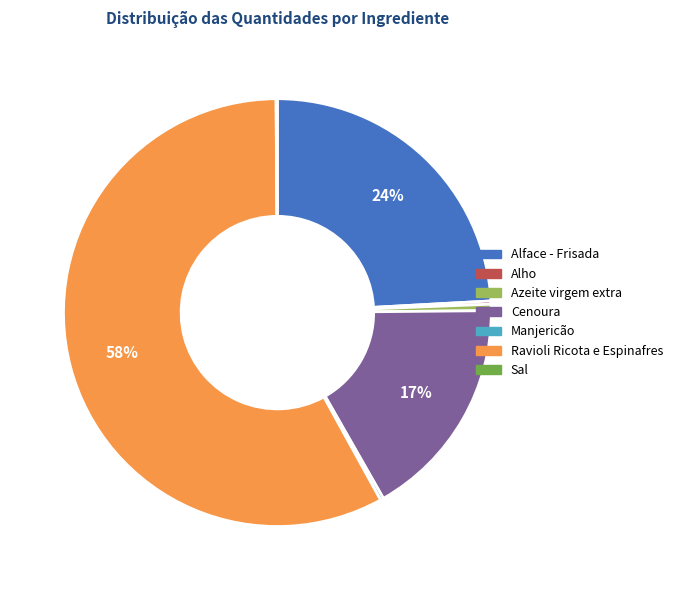

Does any single category account for the majority?

Yes